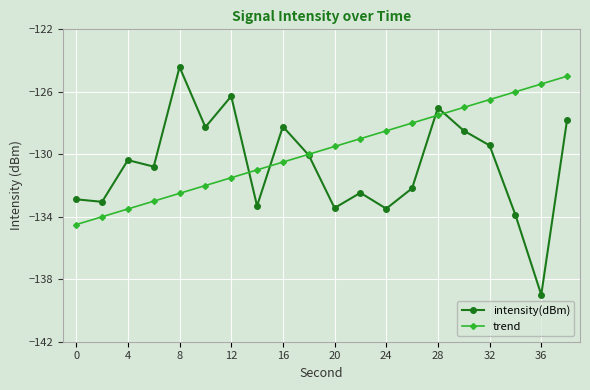

Which series has the largest total across all categories?

trend